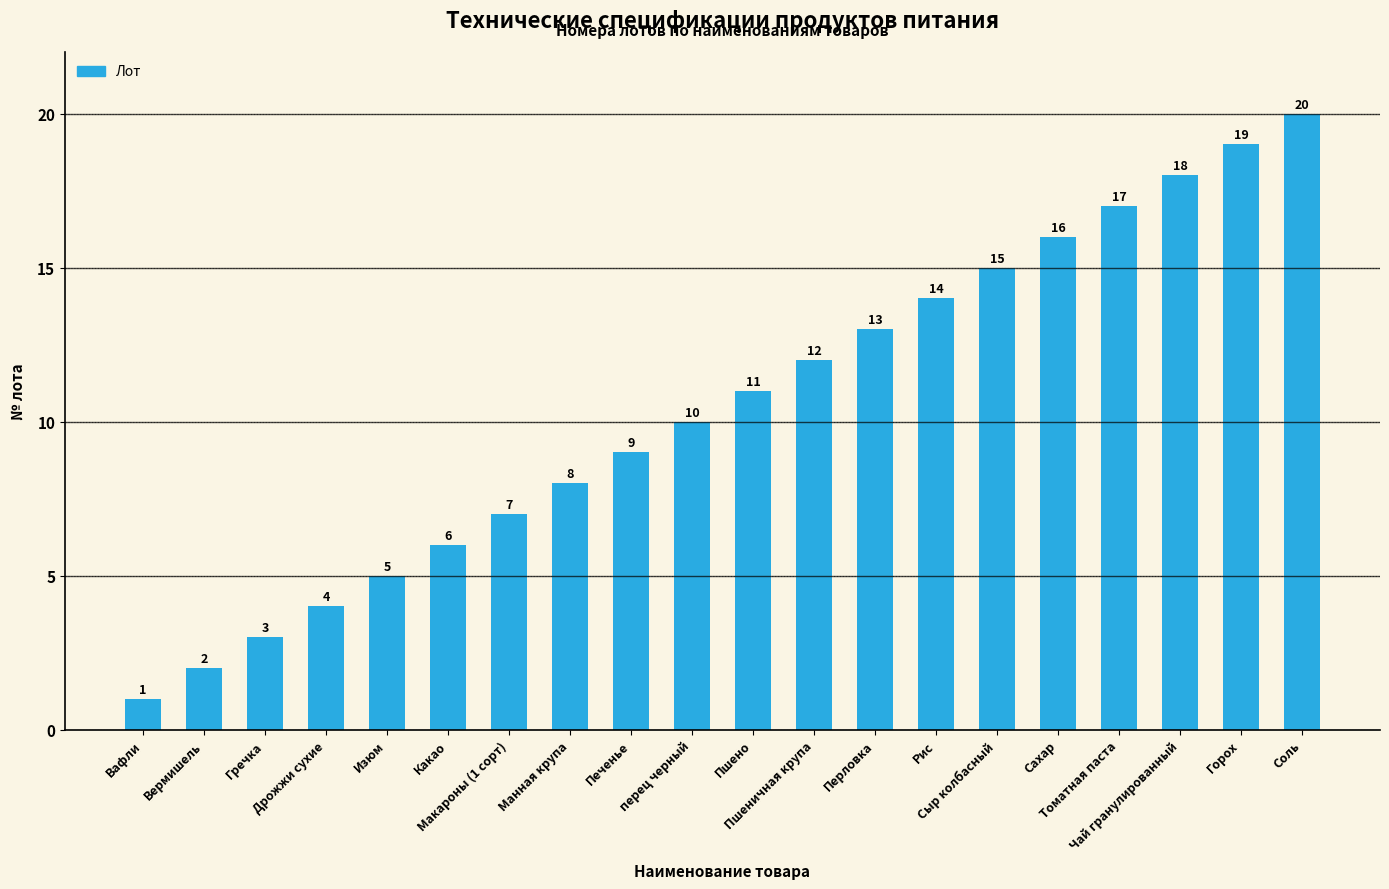

What is the maximum value shown in the chart?

20